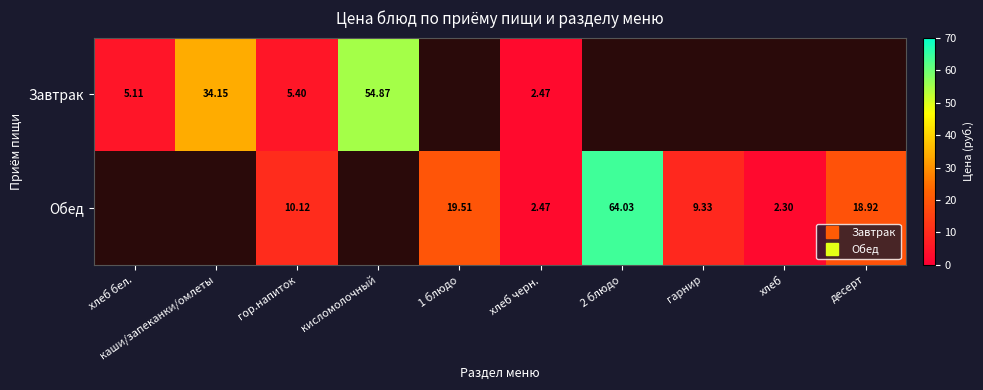

Which has a higher value, гор.напиток or хлеб бел.?

гор.напиток